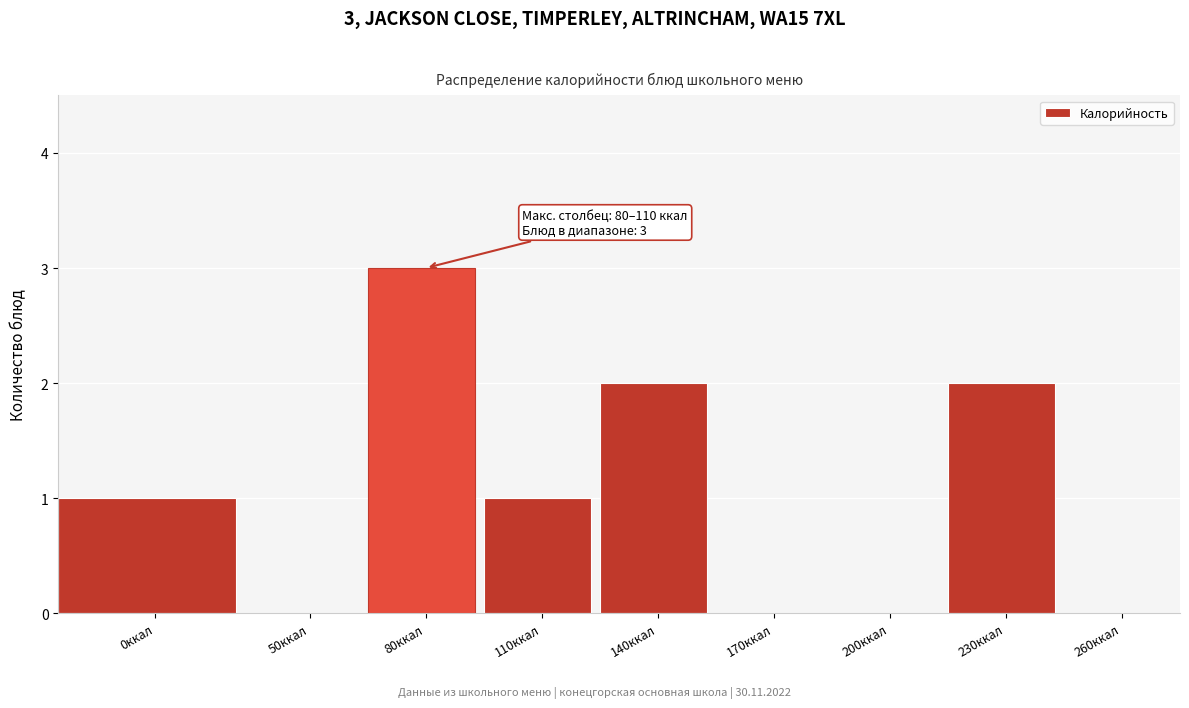

Reading right to left, transcribe all the data shown in this chart.

260ккал=0	230ккал=2	200ккал=0	170ккал=0	140ккал=2	110ккал=1	80ккал=3	50ккал=0	0ккал=1